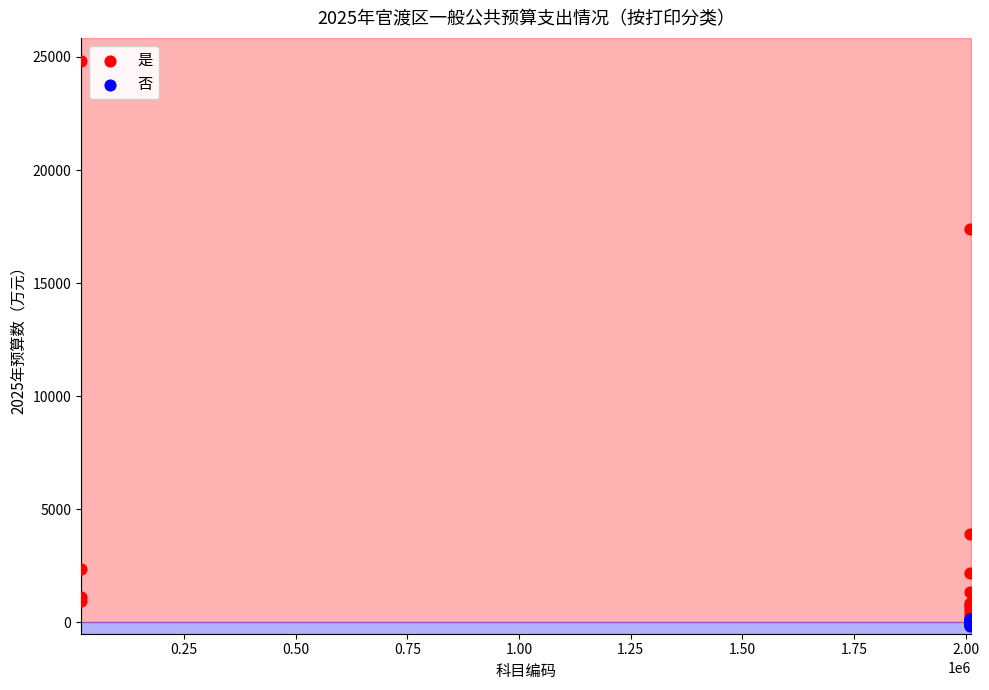

Which series has the widest spread of Y values?

是